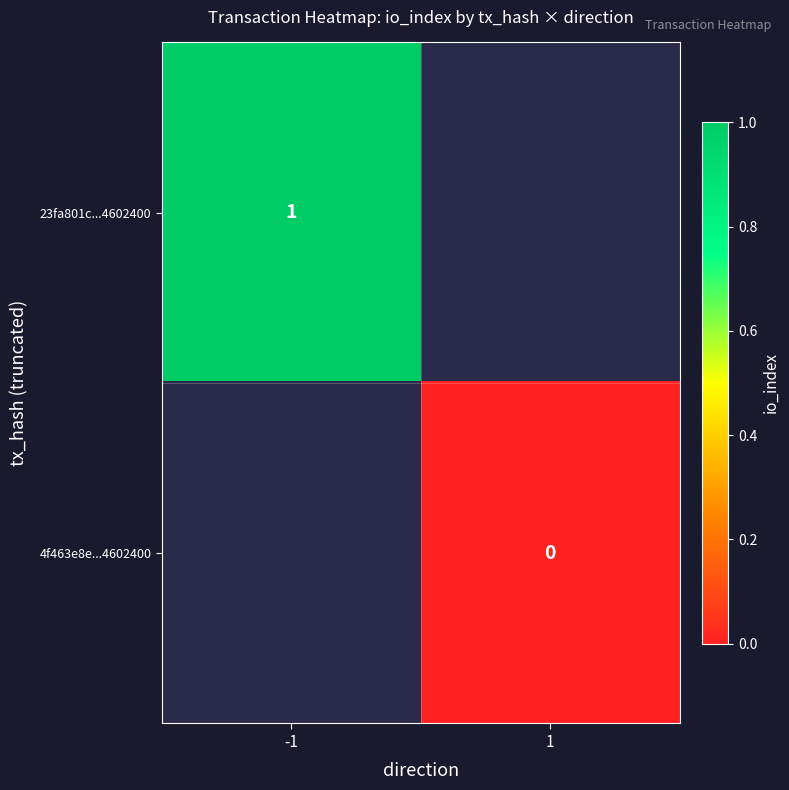

The value of 23fa801c...4602400 at -1 is 1. True or false?

True